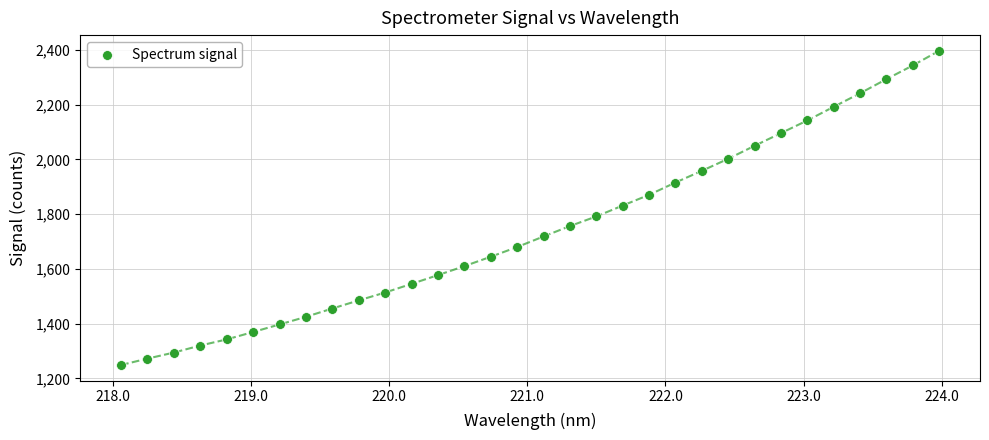

What is the range of X values (max minus min)?

5.9